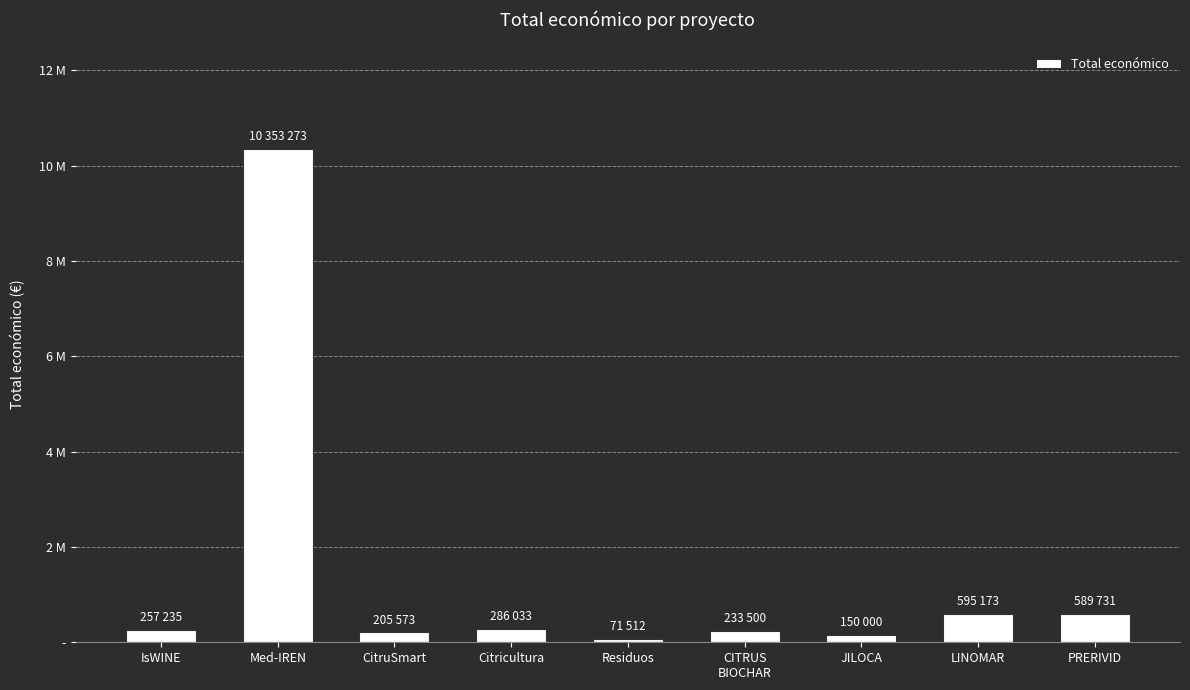

Rank the categories by value from highest to lowest.

Med-IREN, LINOMAR, PRERIVID, Citricultura, IsWINE, CITRUS
BIOCHAR, CitruSmart, JILOCA, Residuos